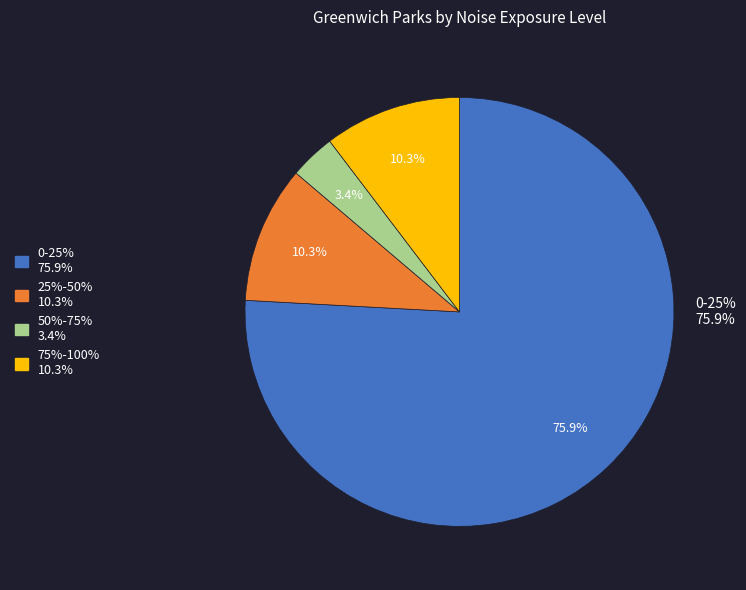

Rank the categories by value from highest to lowest.

0-25%, 25%-50%, 75%-100%, 50%-75%